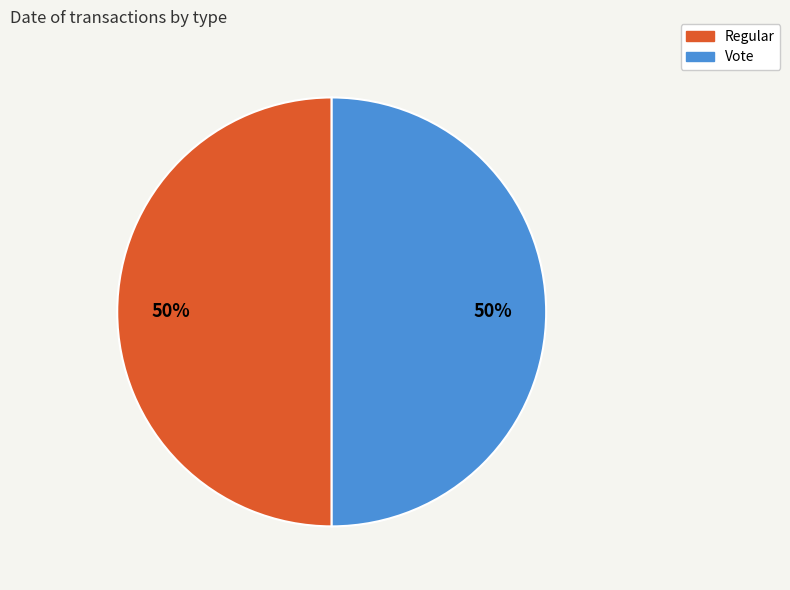

Combined, do Vote and Regular account for over 50%?

Yes